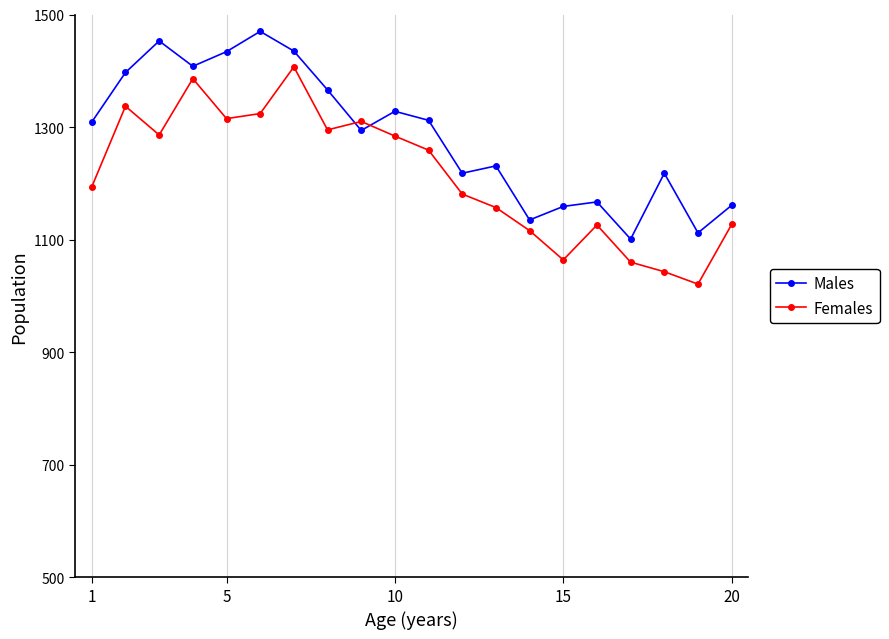

Rank the series by their average value, from highest to lowest.

Males, Females